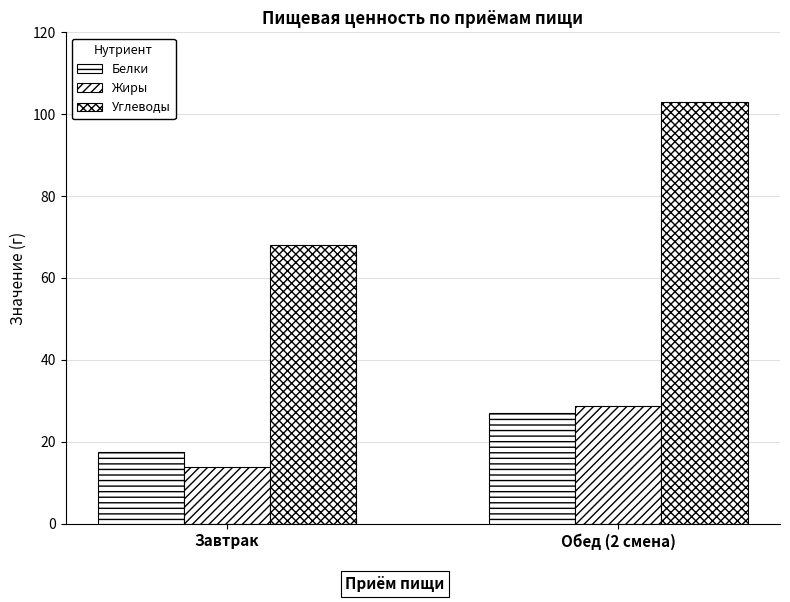

How many categories are shown in the chart?

2